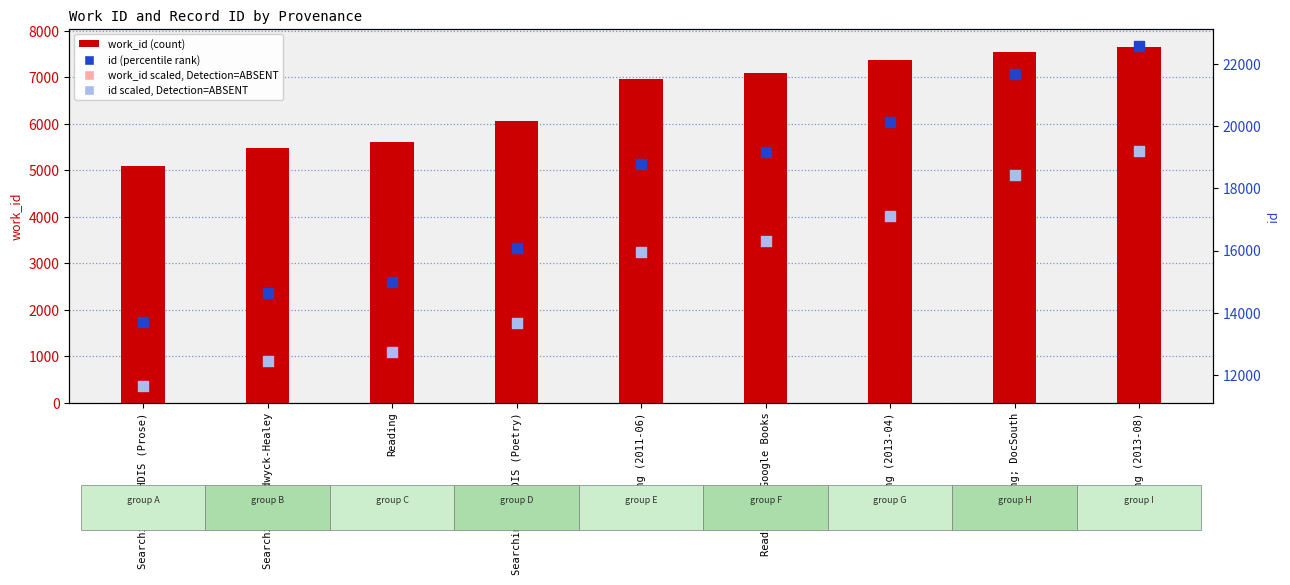

Is the value of id at Searching Chadwyck-Healey greater than the value of work_id at Searching in HDIS (Poetry)?

Yes